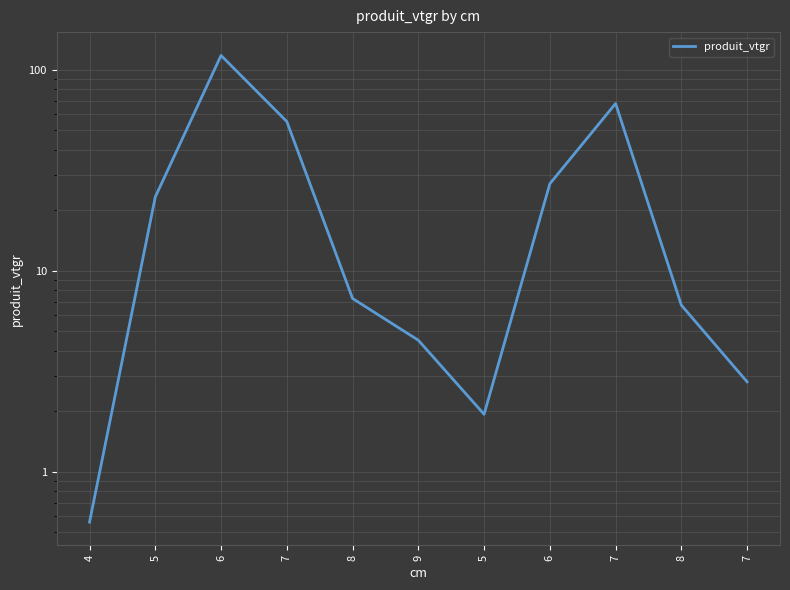

Rank the categories by value from lowest to highest.

4, 5, 7, 9, 8, 8, 5, 6, 7, 7, 6